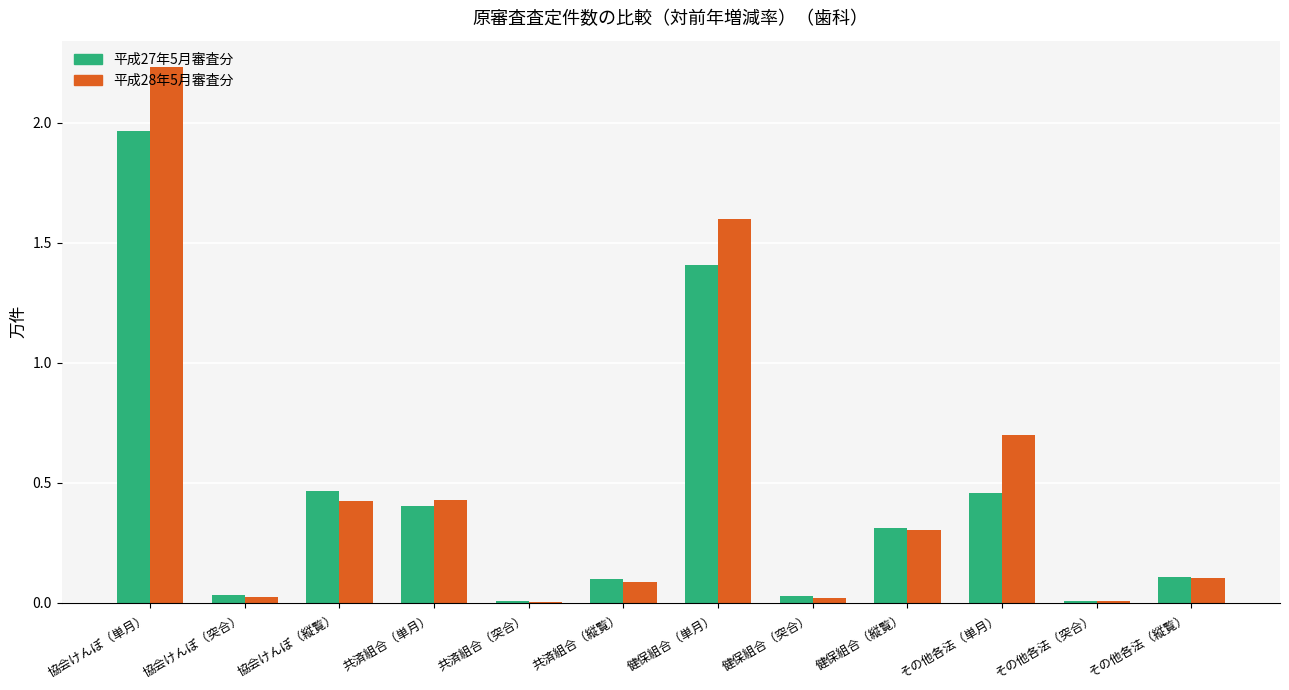

What is the sum of the 平成27年5月審査分 values at 協会けんぽ（突合） and その他各法（縦覧）?

0.1